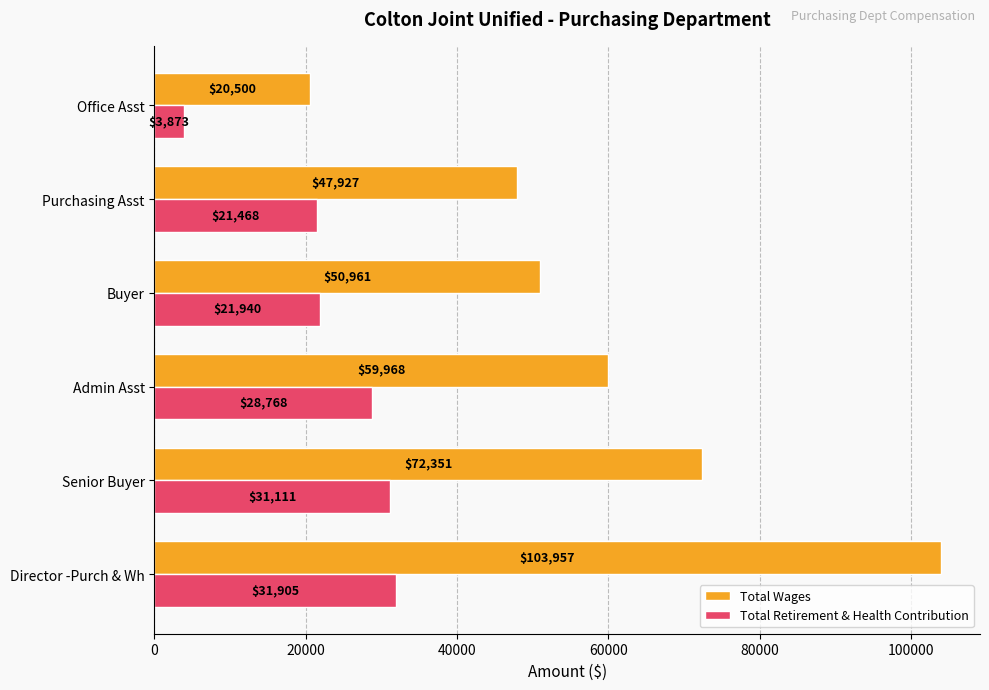

Which category has the lowest value across all series?

Office Asst